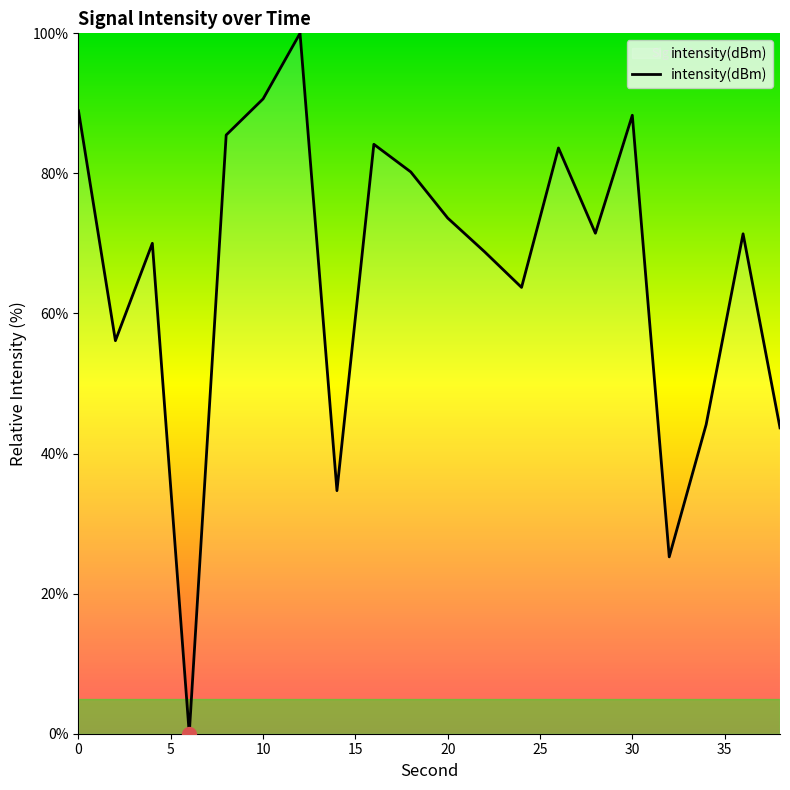

What is the greatest value displayed?

100.0